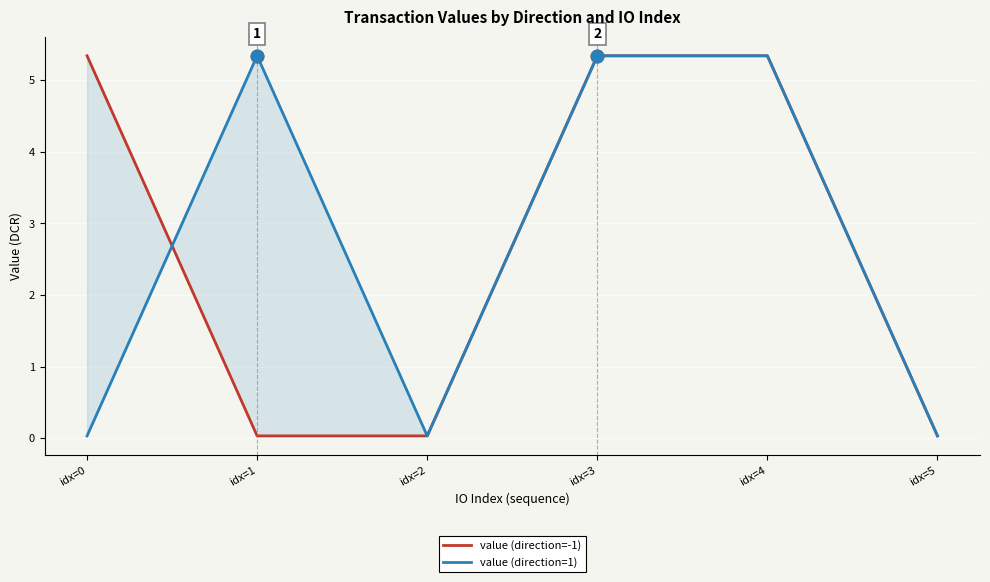

What is the difference between the second highest and second lowest values in the value (direction=-1) series?

5.3